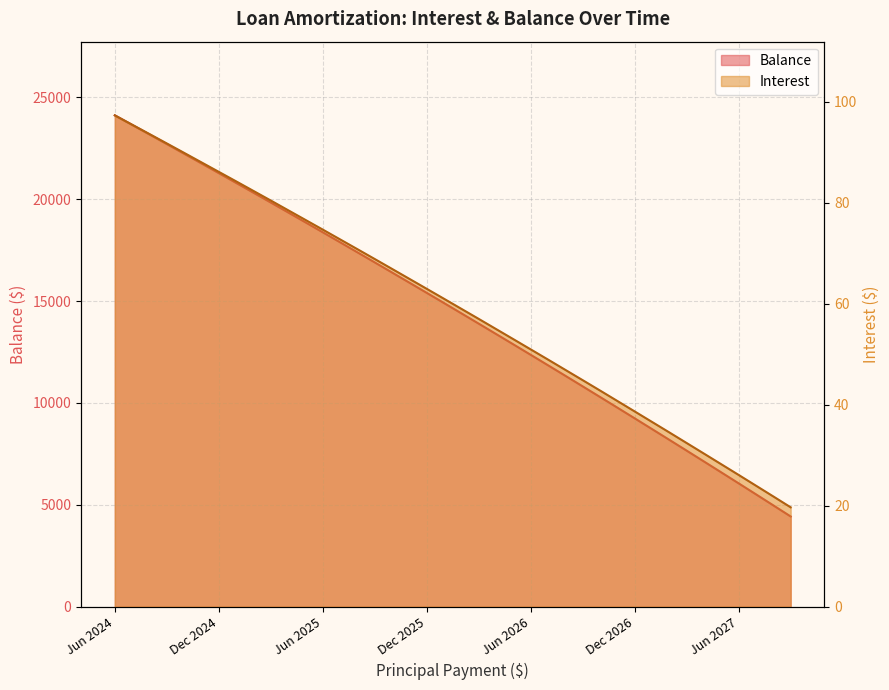

What is the total value across all series at Jul 2026?

11897.9